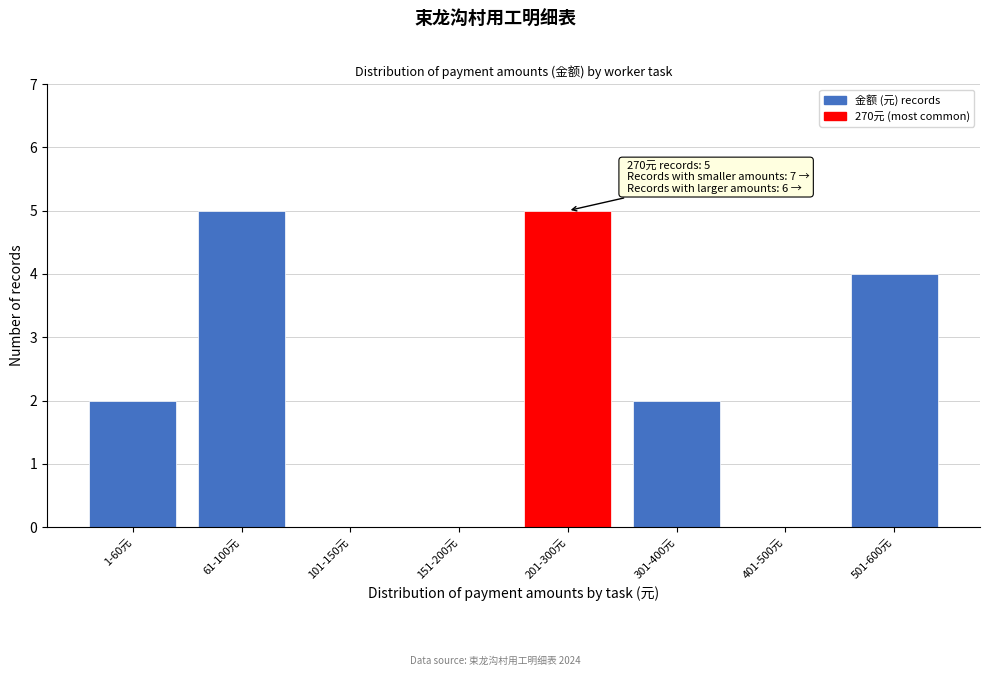

Reading right to left, list all the values displayed in this chart.

501-600元=4	401-500元=0	301-400元=2	201-300元=5	151-200元=0	101-150元=0	61-100元=5	1-60元=2